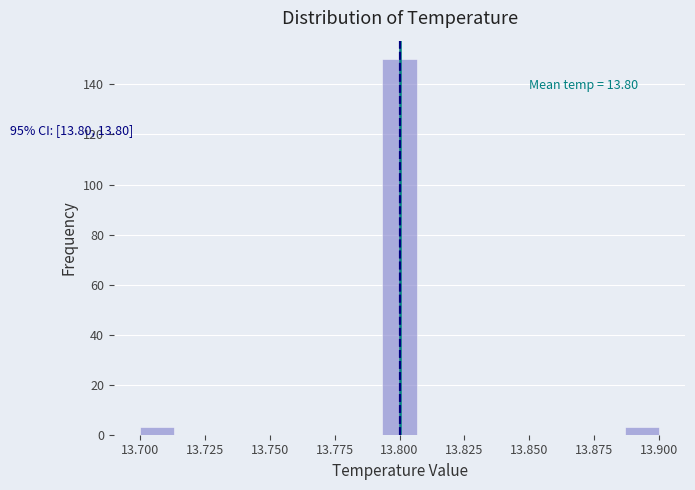

Read against the x-axis, roughly where is the centre of the tallest bar?

13.800